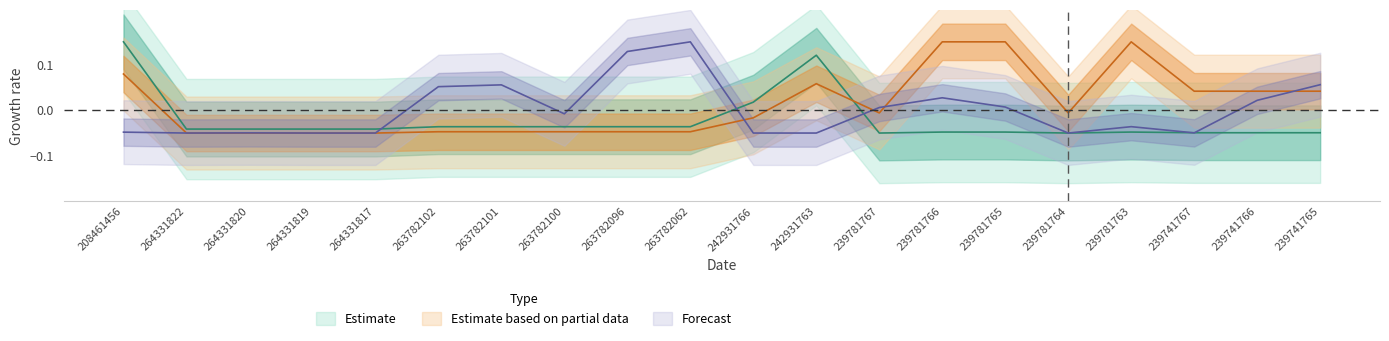

The value of Доп. ціна at 239781766 is 0.2. True or false?

True